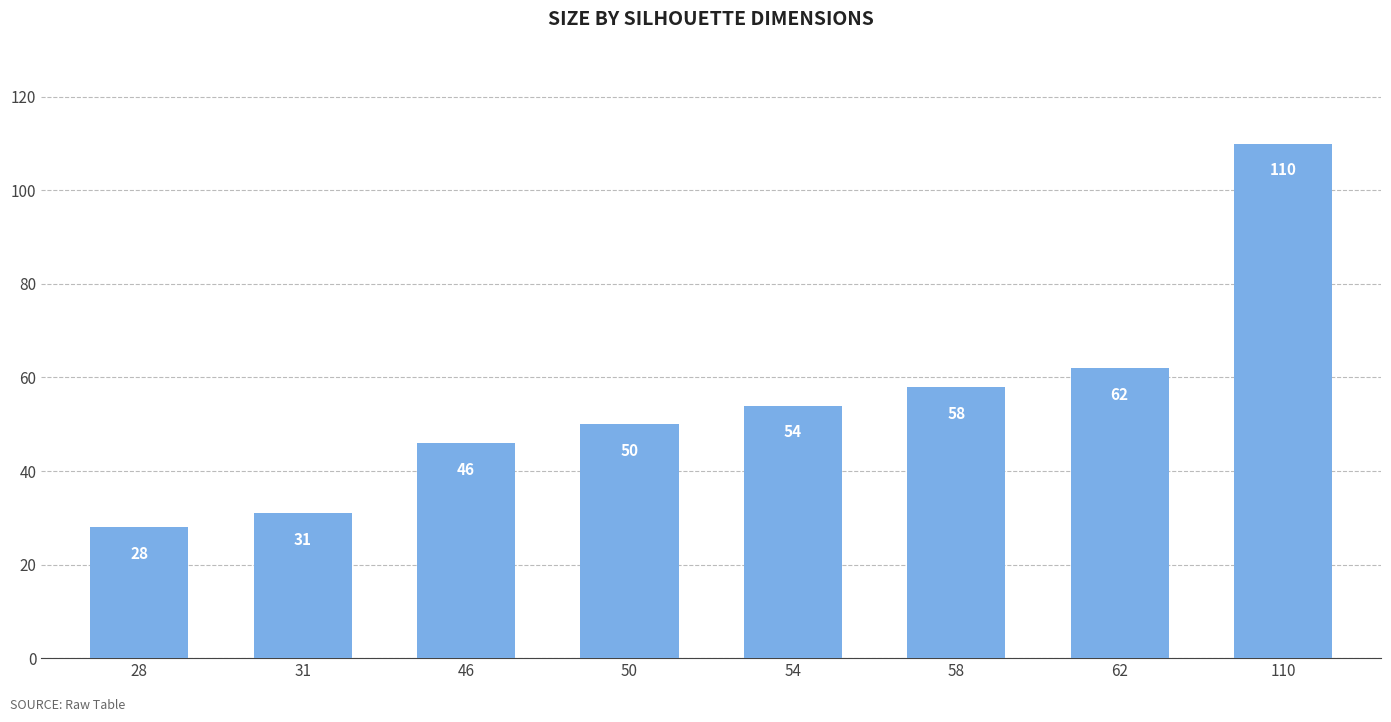

How many series are shown in this chart?

1